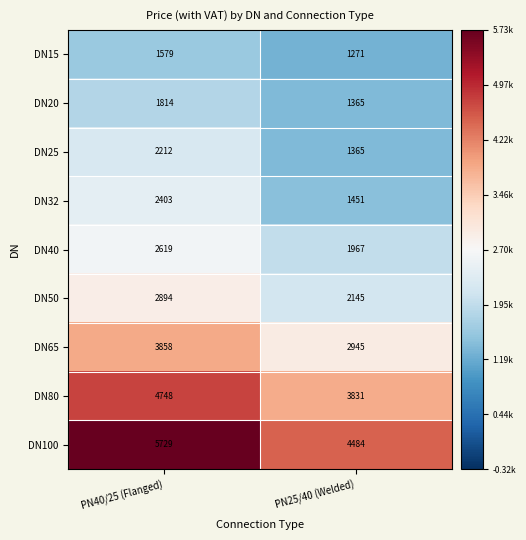

Which series has the largest range (max minus min)?

DN100